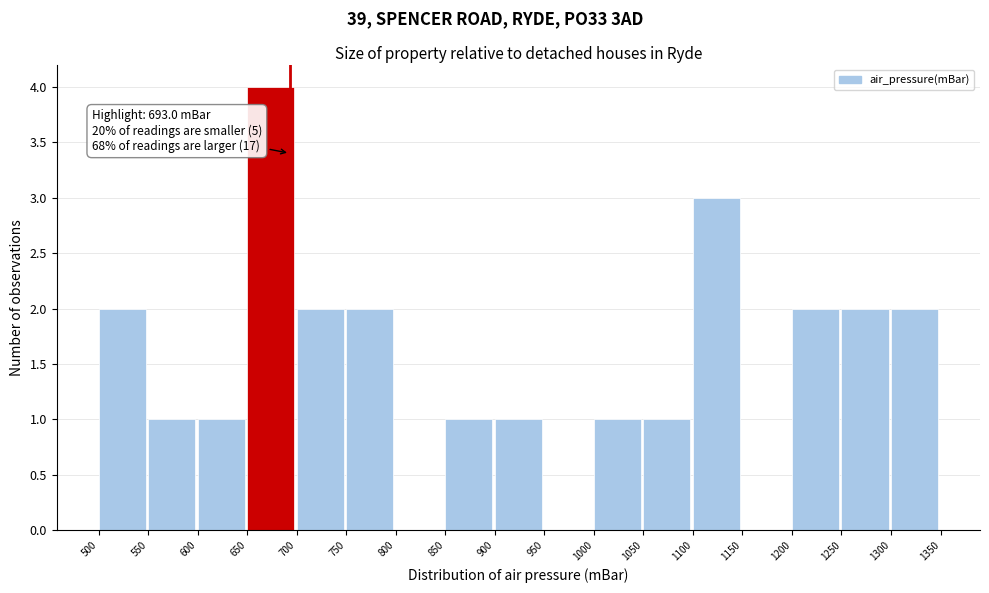

Over which range of the x-axis is the bar tallest?

650 to 700